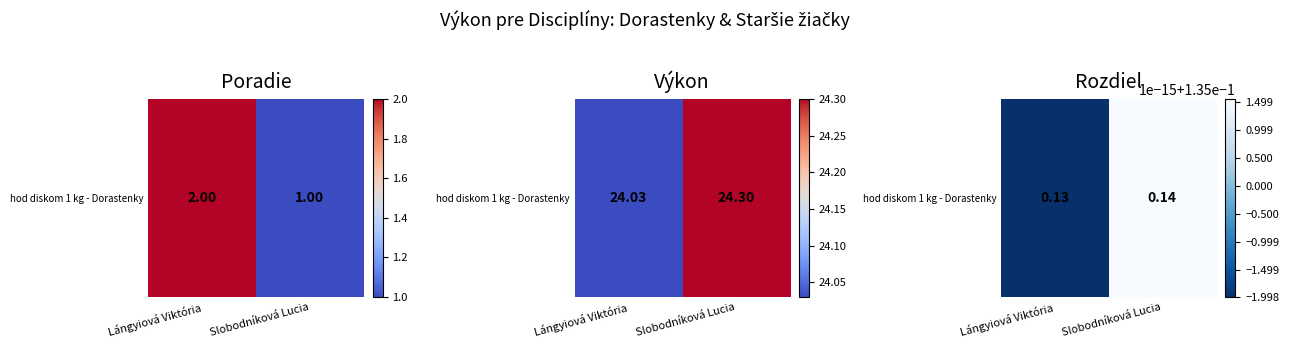

How many data points in Slobodníková Lucia are above 24?

1